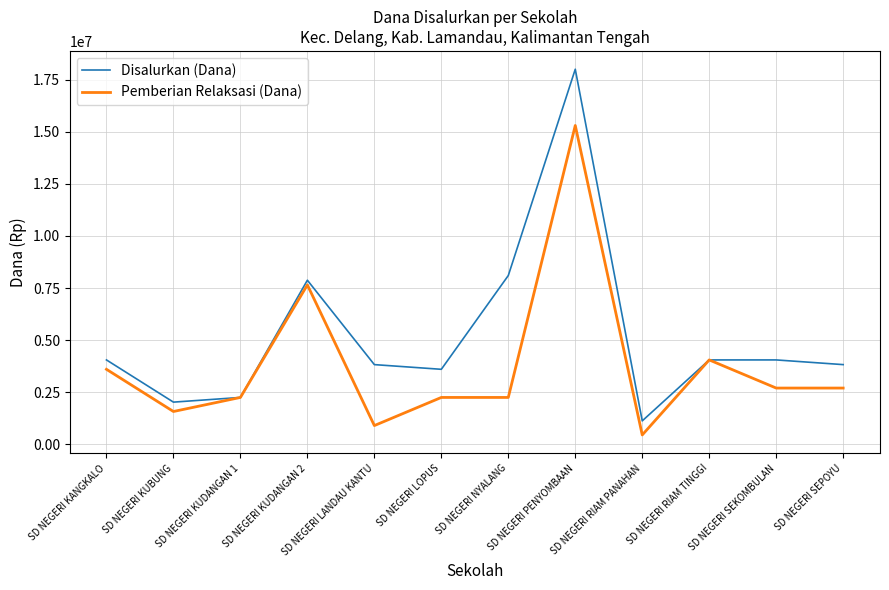

What is the difference between the maximum and minimum values in the Pemberian Relaksasi (Dana) series?

14850000